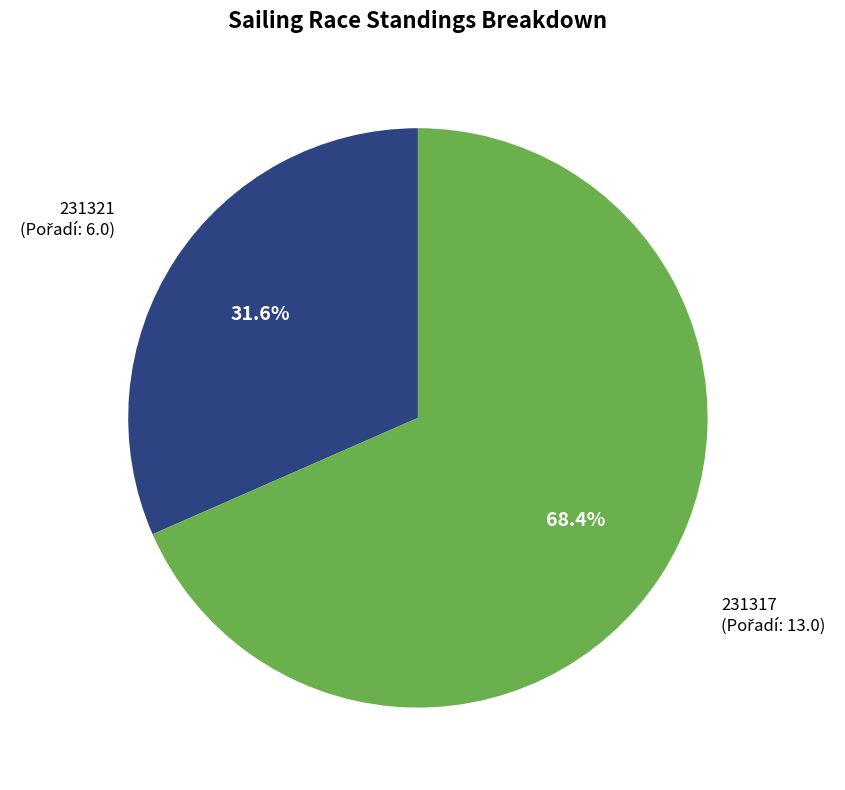

To the nearest percent, what is the combined percentage of 231317 and 231321?

100%